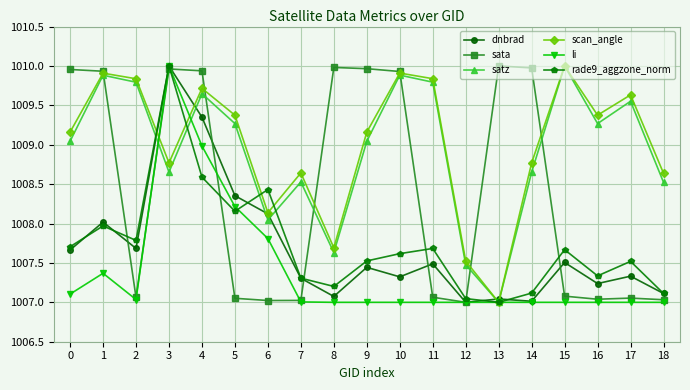

Where is scan_angle nearest to the value 1008?

6